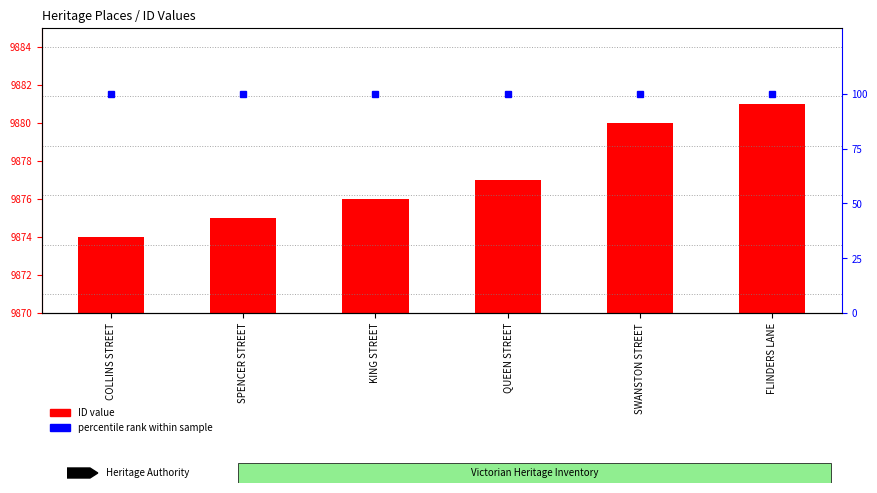

What is the value of the ID value bar at the 4th from the left?

9877